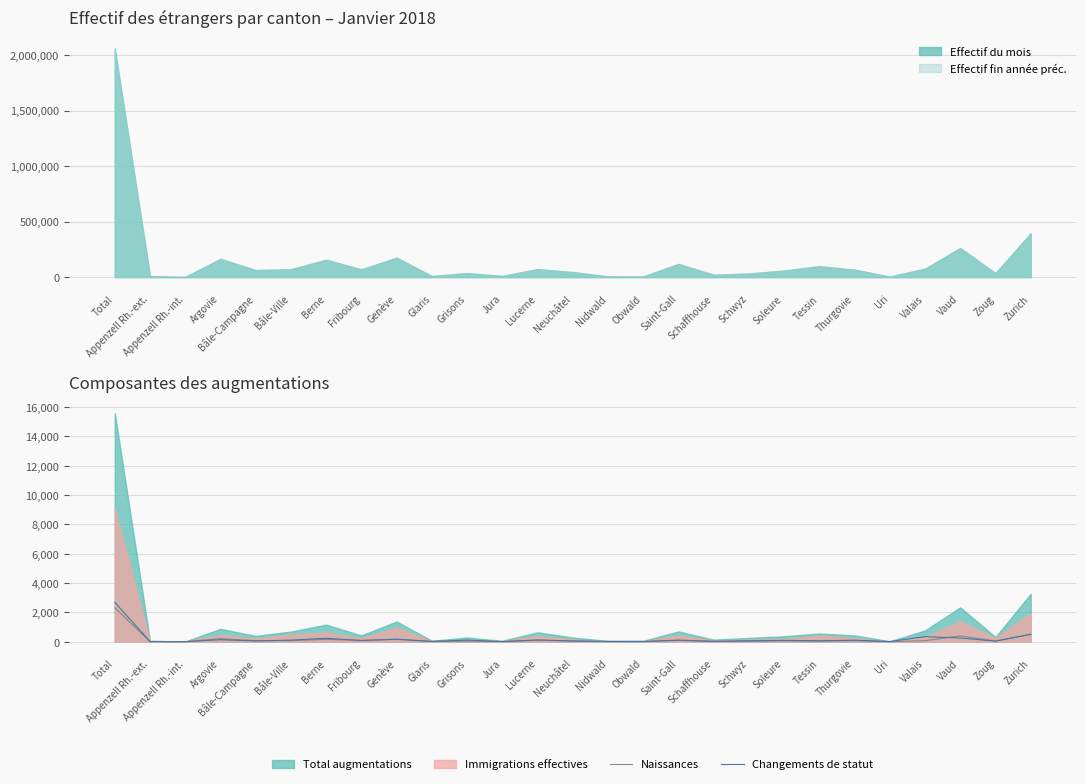

What is the label of the 2nd point from the right?

Zoug